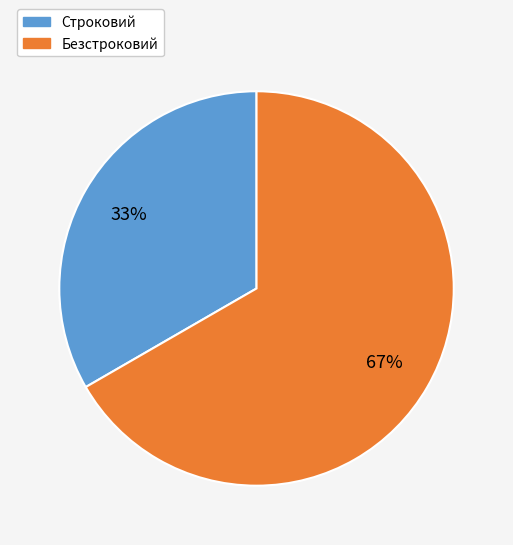

Is it true that Безстроковий is 79% of the pie?

False